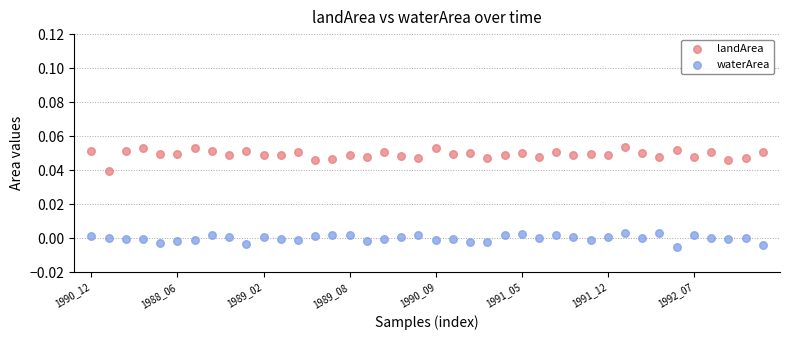

Which series reaches the minimum Y coordinate?

waterArea